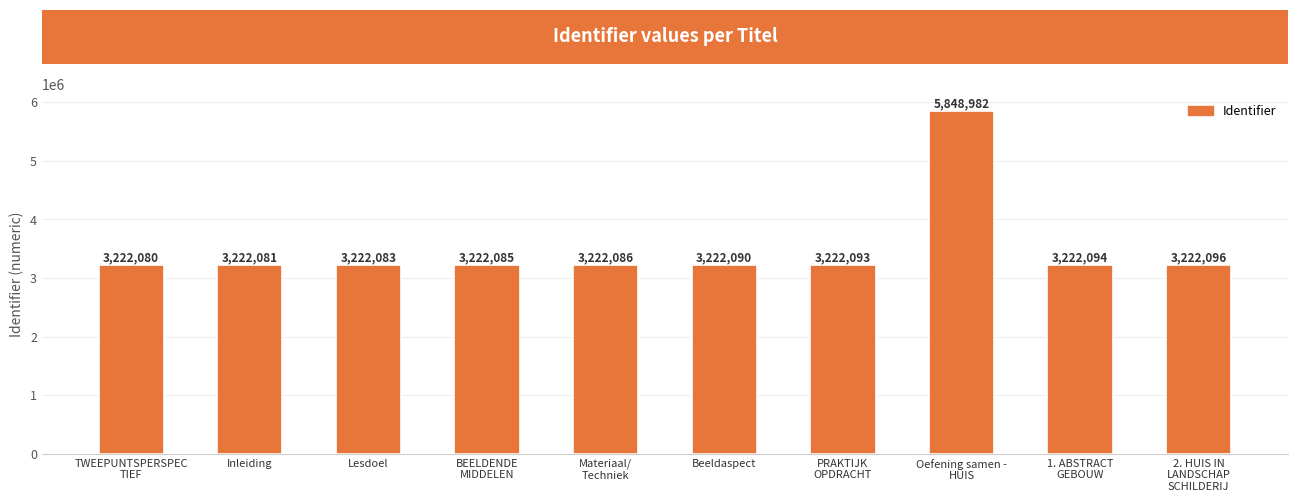

Count the number of categories in the chart.

10